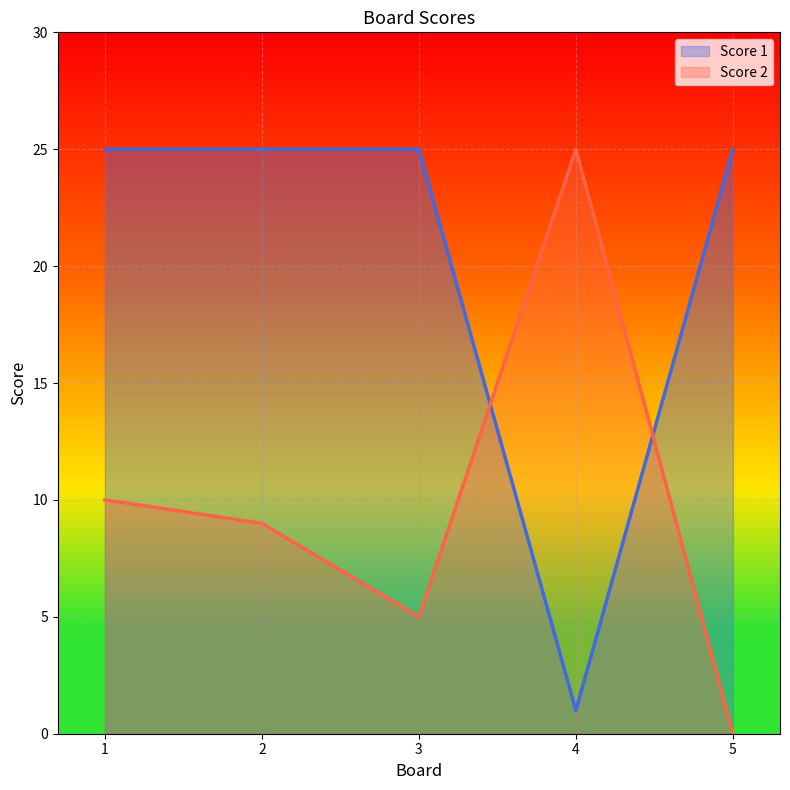

What is the sum of the Score 2 values at 2 and 3?

14